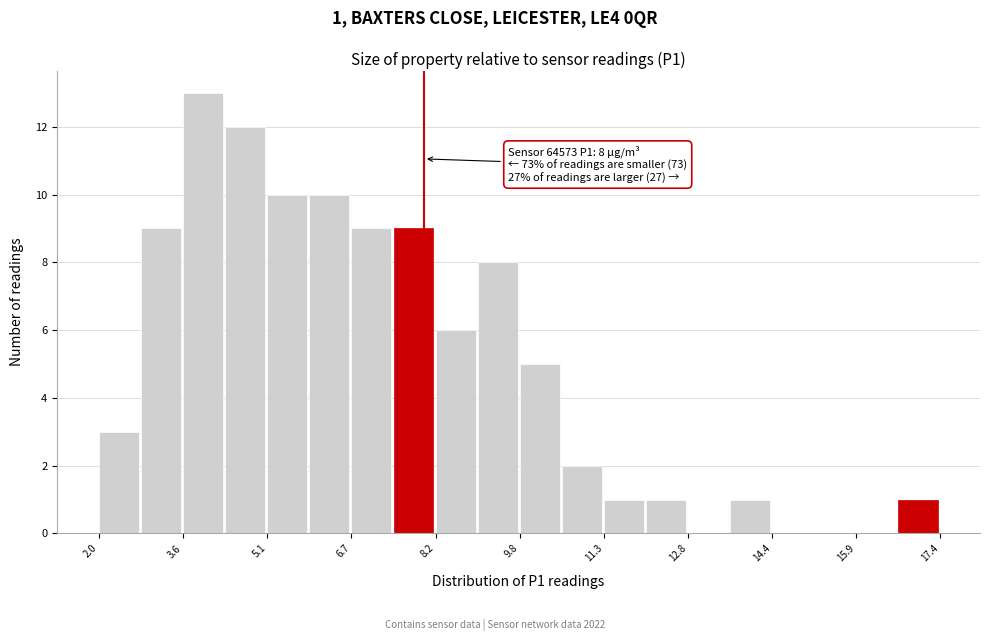

Around what value on the x-axis is the tallest bar? Give the approximate position of its centre, as read against the axis.

4.0